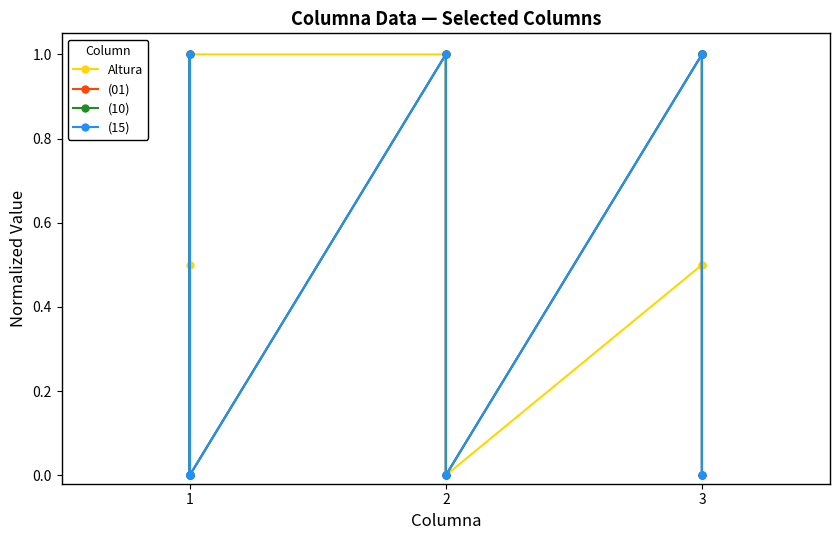

The (15) series shows -0.7 at 1. True or false?

False